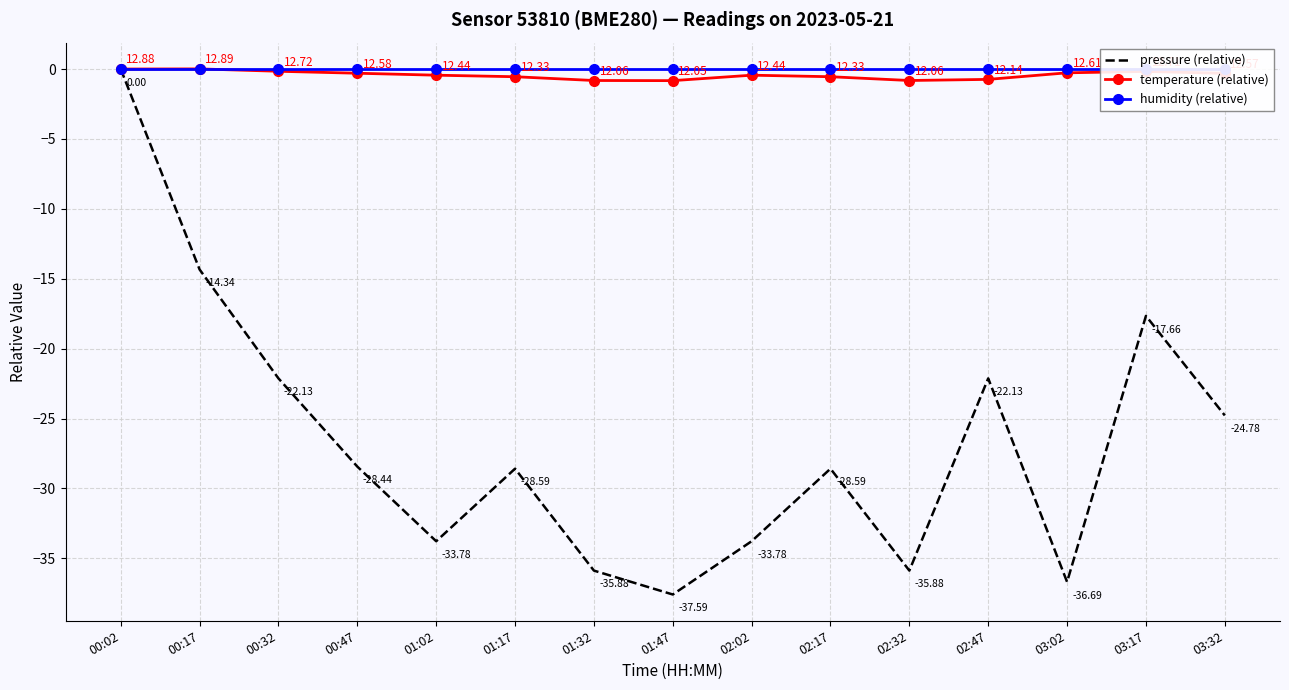

Which series has the widest spread of values?

pressure (relative)